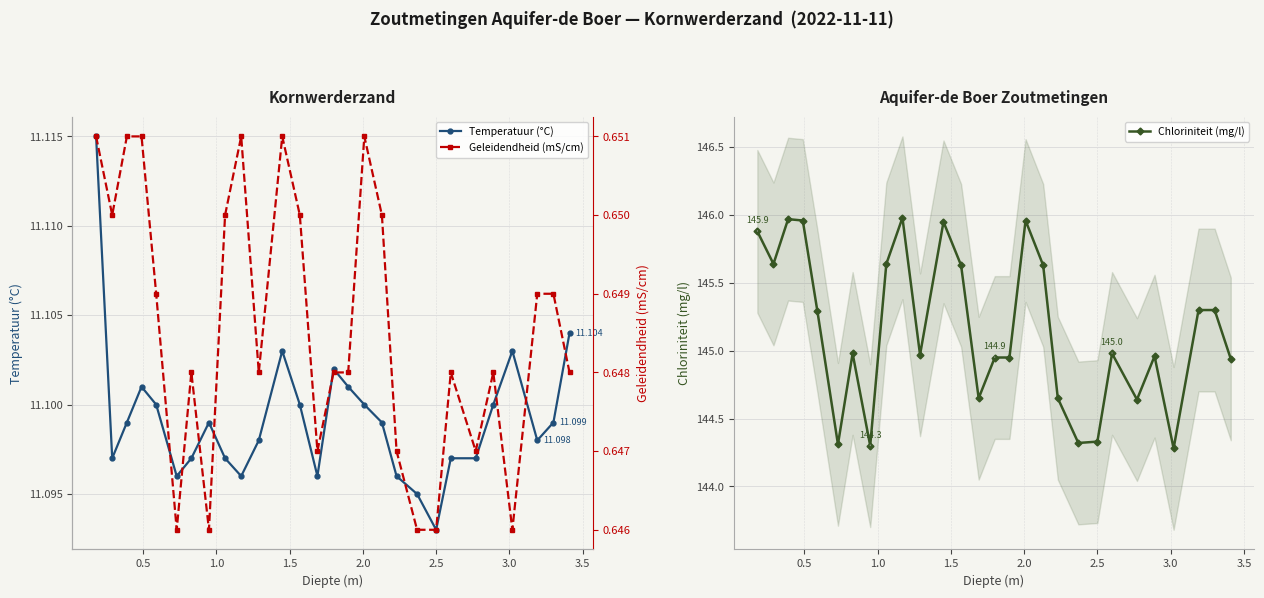

How many lines are shown in the chart?

3